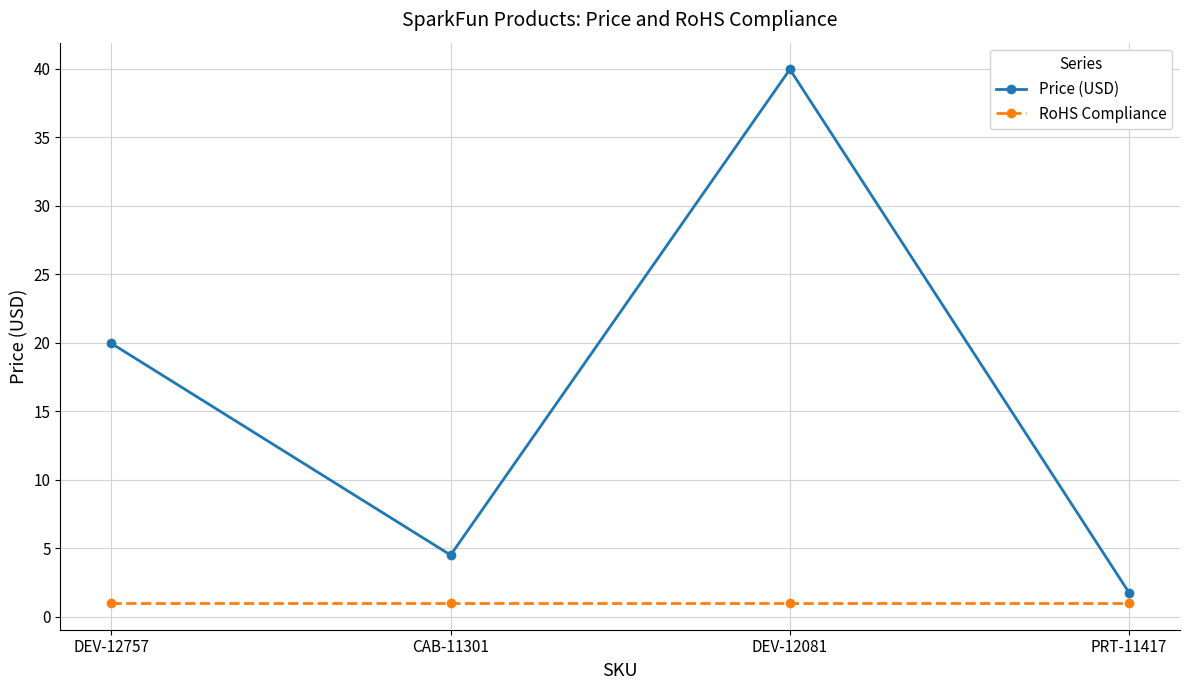

How many interior local peaks does the Price (USD) series have?

1